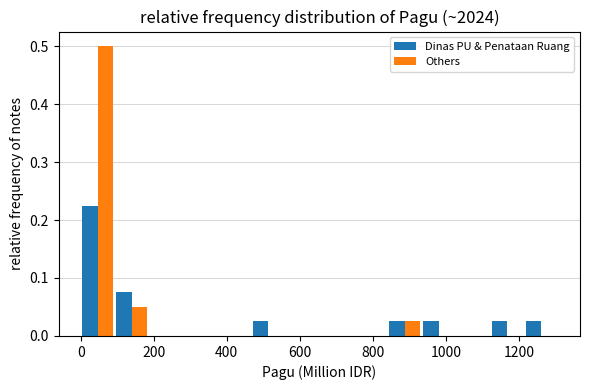

Reading left to right, transcribe this chart: for each range on the x-axis, give the height of each series' bar. Neither the bar edges nor the heights are printed on the chart, so give them approximately, as read against the axes.

0 to 100: Dinas PU & Penataan Ruang=0.23	Others=0.50
100 to 180: Dinas PU & Penataan Ruang=0.08	Others=0.05
180 to 280: Dinas PU & Penataan Ruang=0	Others=0
280 to 380: Dinas PU & Penataan Ruang=0	Others=0
380 to 460: Dinas PU & Penataan Ruang=0	Others=0
460 to 560: Dinas PU & Penataan Ruang=0.03	Others=0
560 to 660: Dinas PU & Penataan Ruang=0	Others=0
660 to 740: Dinas PU & Penataan Ruang=0	Others=0
740 to 840: Dinas PU & Penataan Ruang=0	Others=0
840 to 940: Dinas PU & Penataan Ruang=0.03	Others=0.03
940 to 1020: Dinas PU & Penataan Ruang=0.03	Others=0
1020 to 1120: Dinas PU & Penataan Ruang=0	Others=0
1120 to 1220: Dinas PU & Penataan Ruang=0.03	Others=0
1220 to 1300: Dinas PU & Penataan Ruang=0.03	Others=0